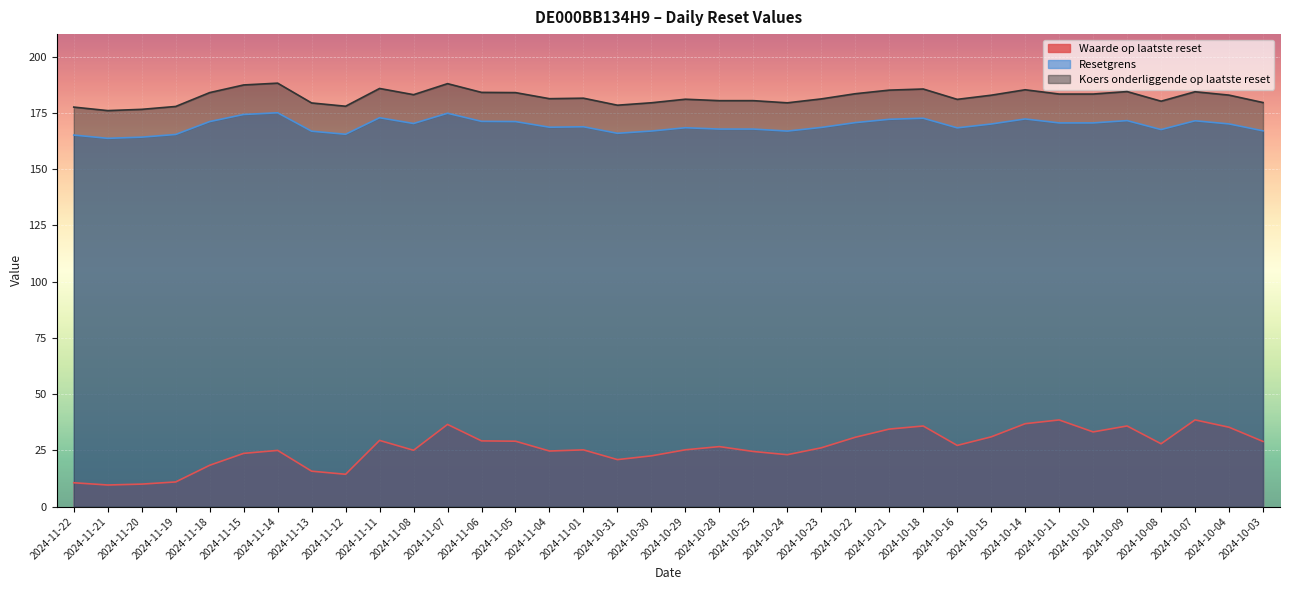

At which category is the sum across all series the highest?

2024-11-07